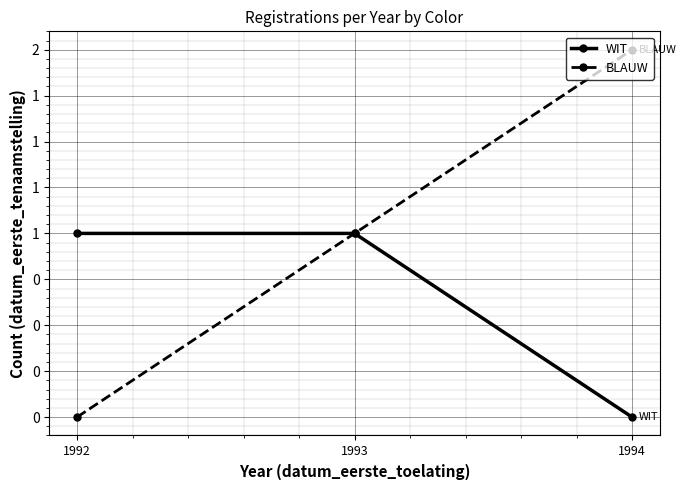

What are all the series names shown in the legend?

WIT, BLAUW